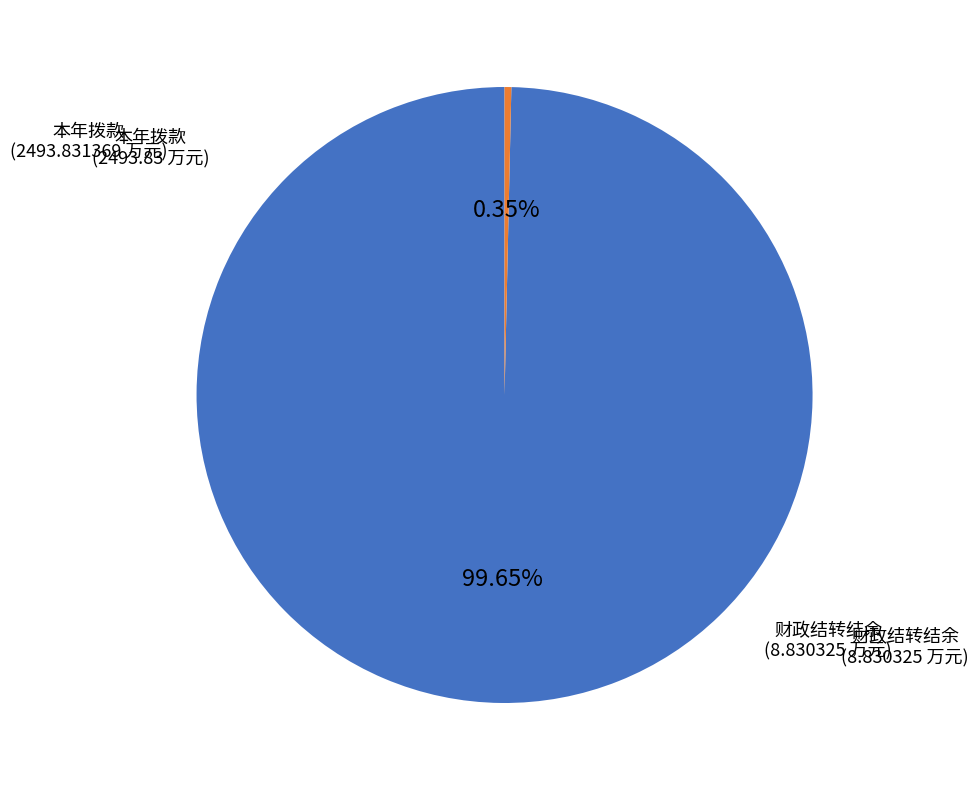

Is there a majority slice in this chart?

Yes